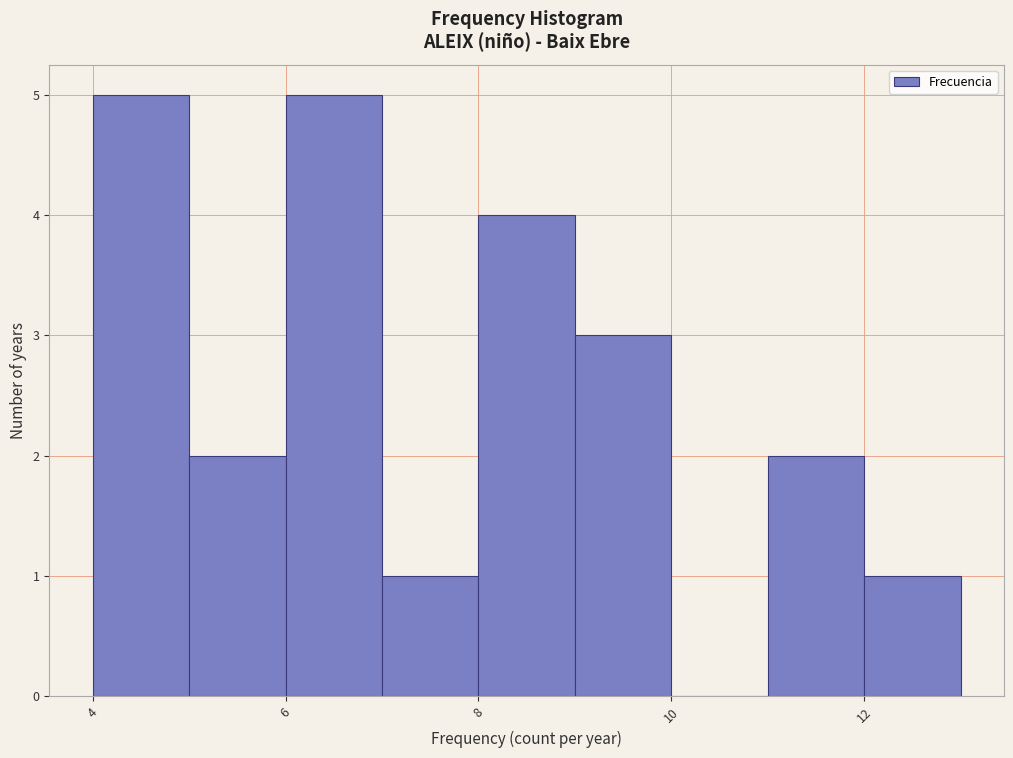

Reading left to right, transcribe this chart: for each bar, give the range it covers on the x-axis and its height. The values are not printed on the chart, so give them approximately, as read against the axis.

4 to 5: 5
5 to 6: 2
6 to 7: 5
7 to 8: 1
8 to 9: 4
9 to 10: 3
10 to 11: 0
11 to 12: 2
12 to 13: 1